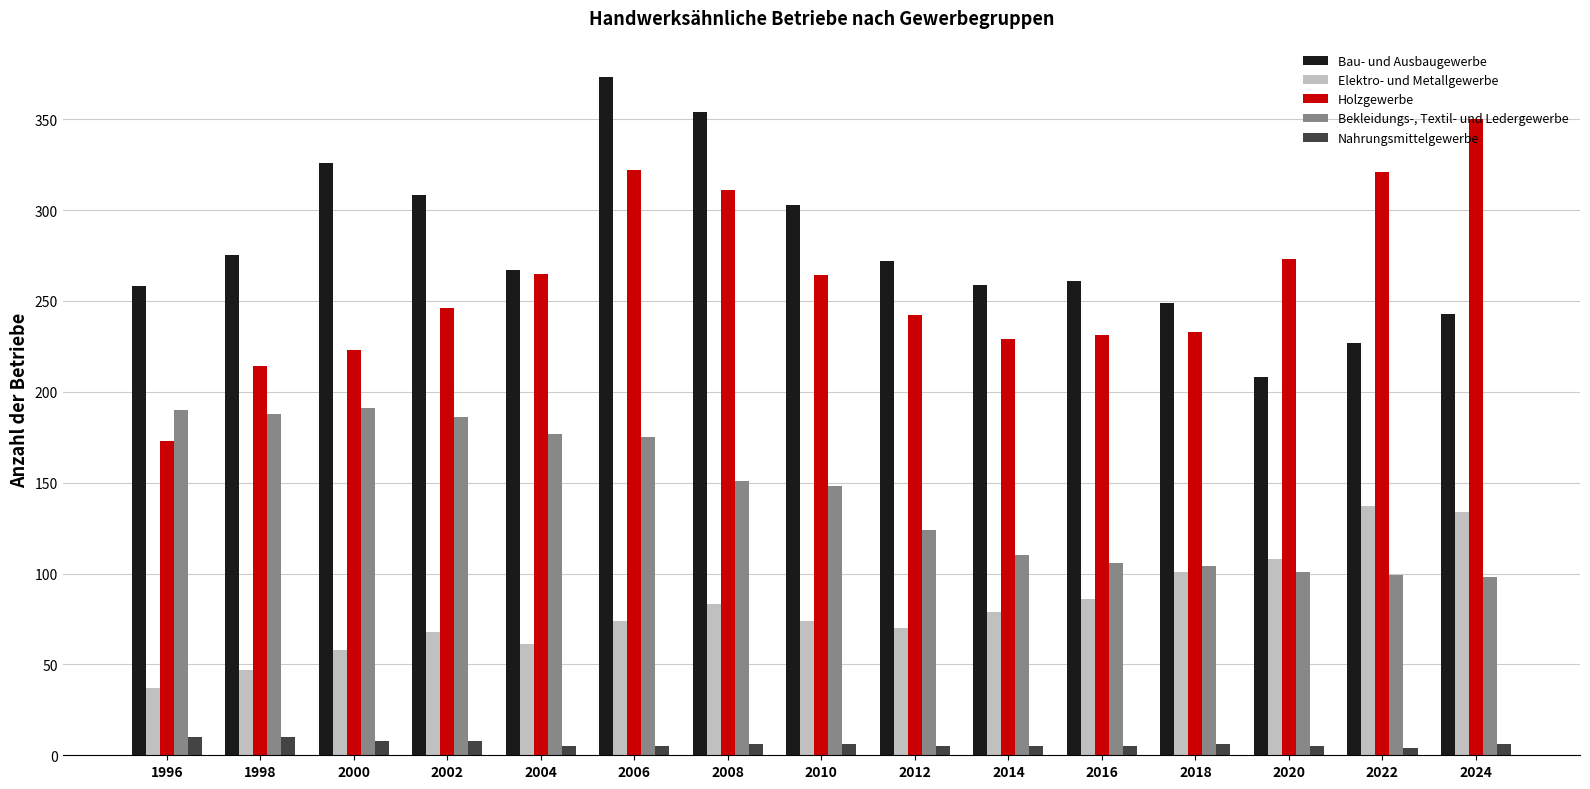

What is the lowest value of the Holzgewerbe series?

173